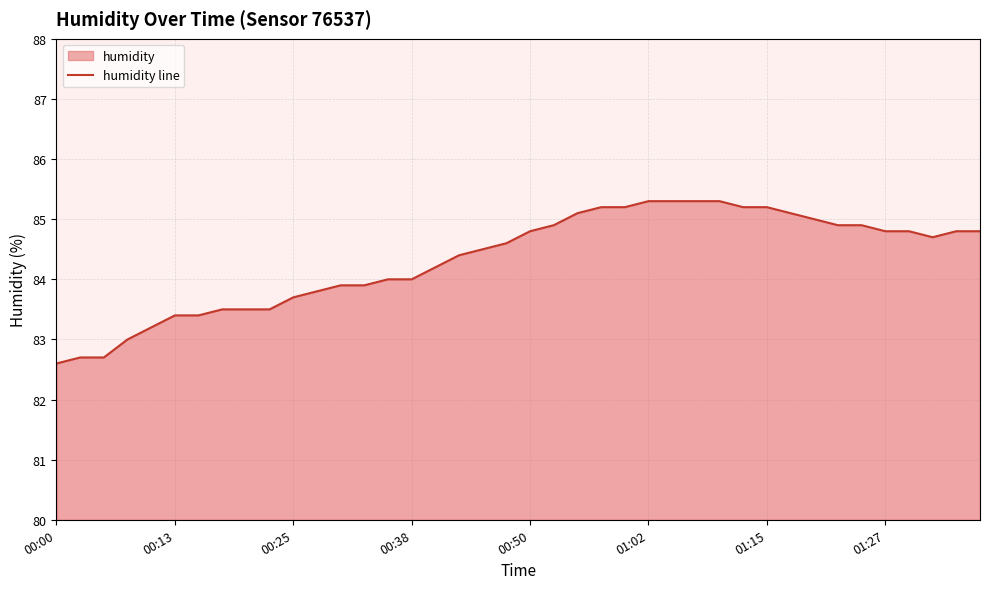

What is the greatest value displayed?

85.3